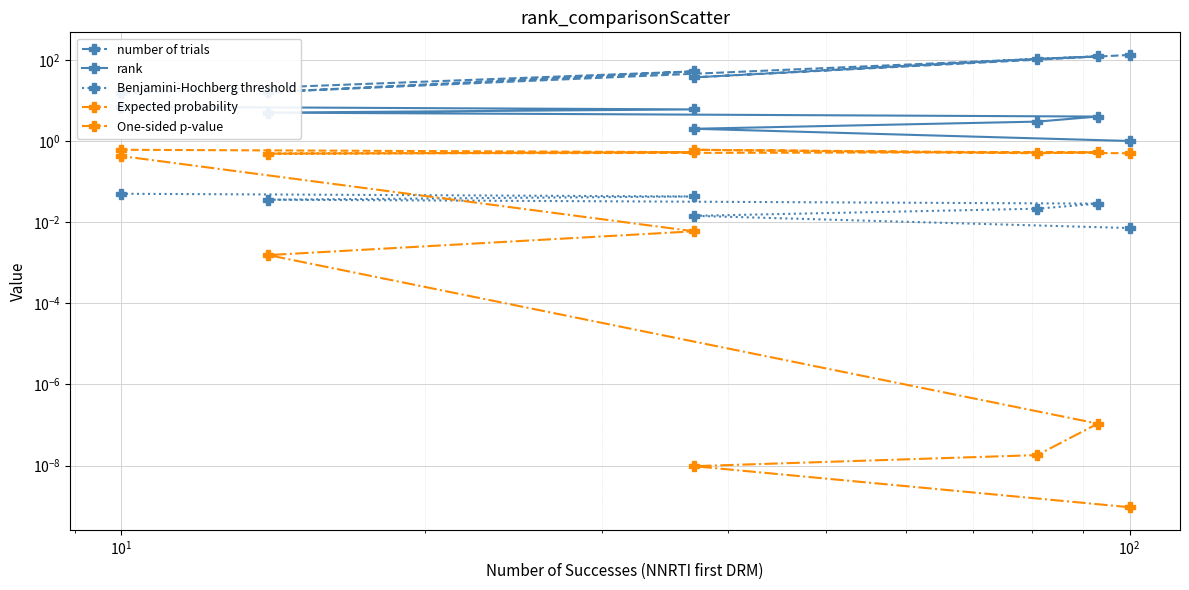

True or false: Expected probability and Benjamini-Hochberg threshold intersect in this chart.

False